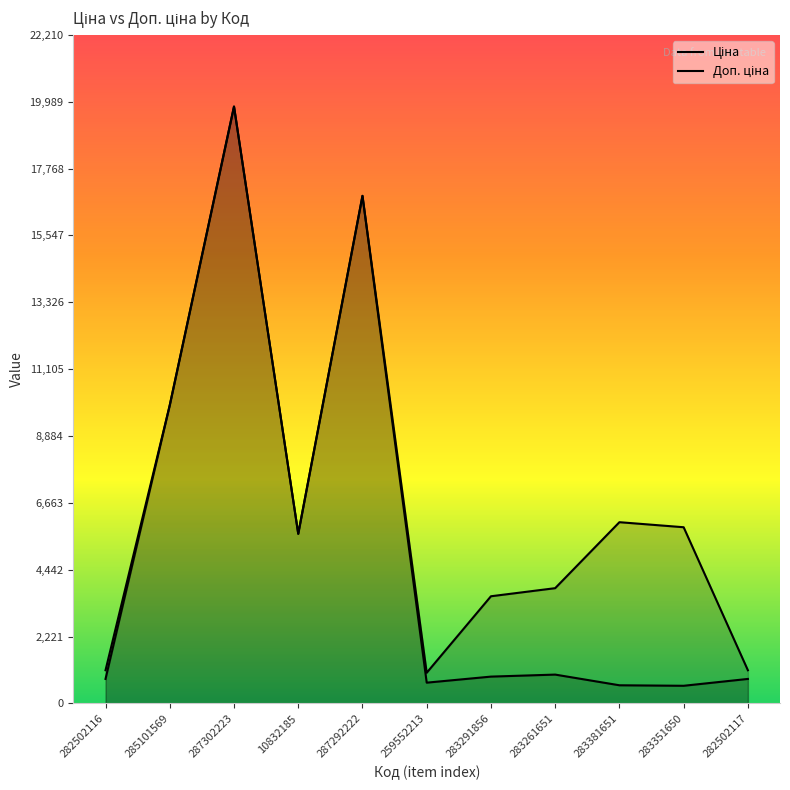

True or false: Доп. ціна and Ціна cross at least once.

False